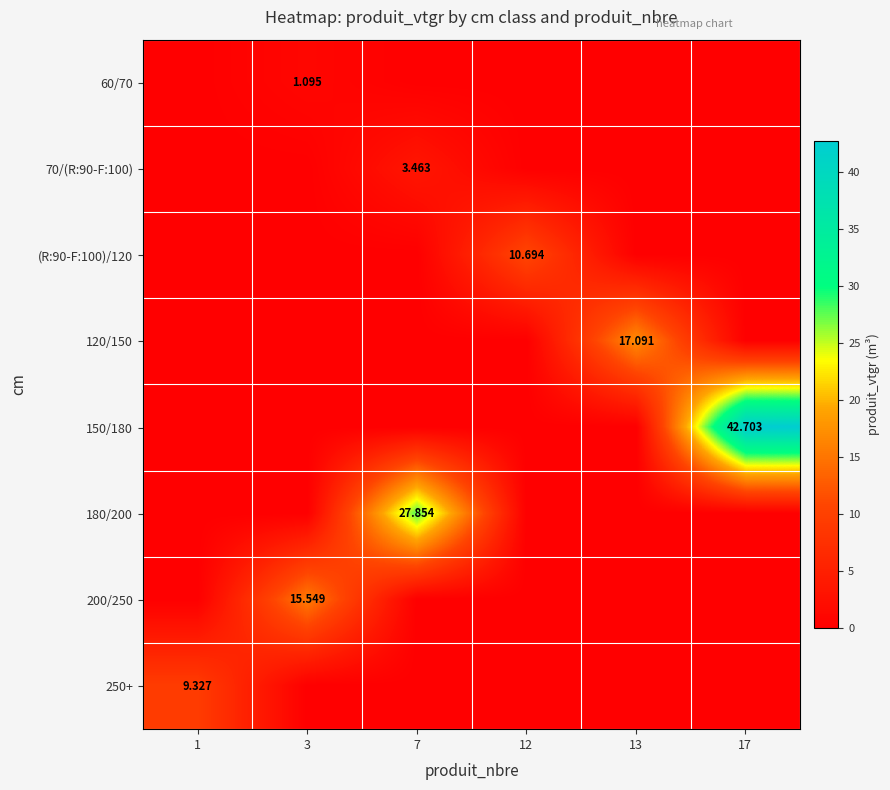

Rank the categories by 60/70 value from lowest to highest.

1, 7, 12, 13, 17, 3